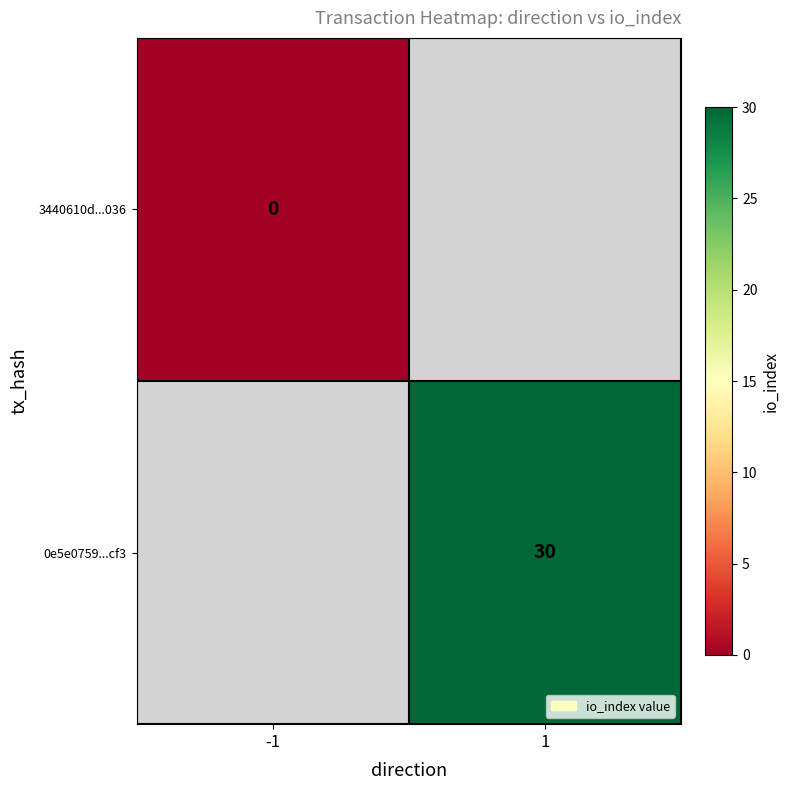

At how many categories does at least one series exceed 10?

1